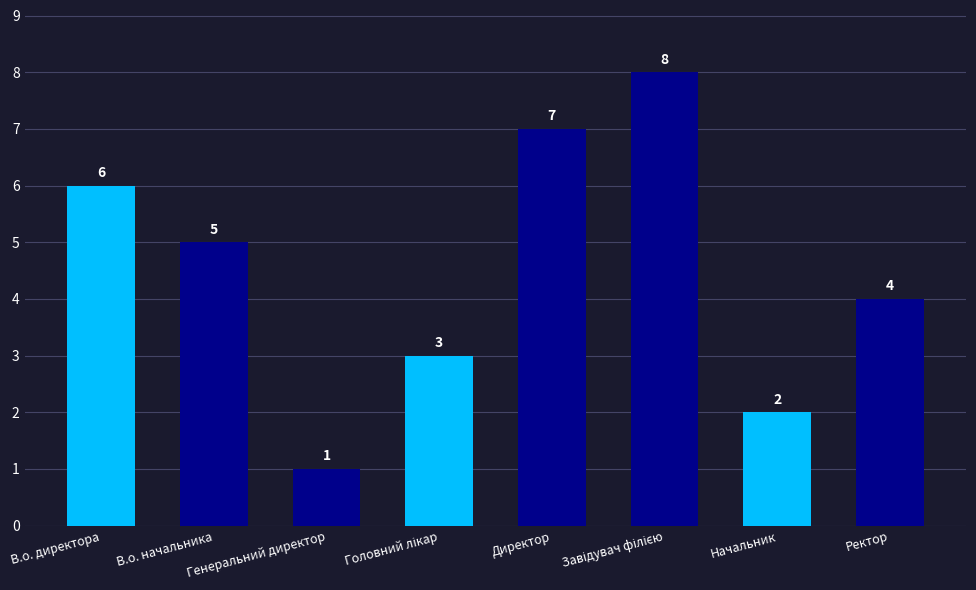

What is the smallest value displayed?

1